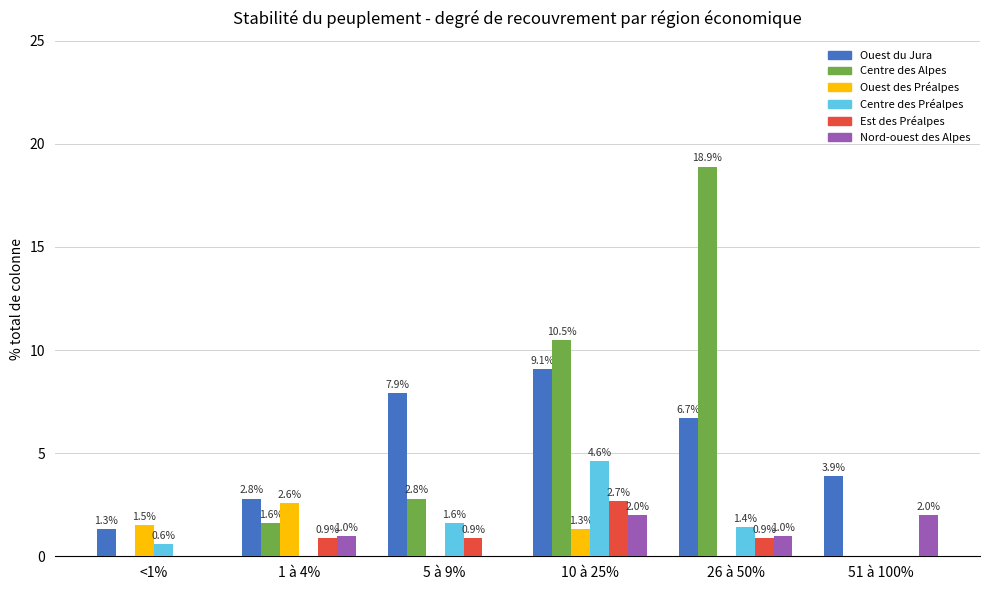

Reading left to right, what are all the values shown in this chart?

Ouest du Jura: <1%=1.3	1 à 4%=2.8	5 à 9%=7.9	10 à 25%=9.1	26 à 50%=6.7	51 à 100%=3.9
Centre des Alpes: <1%=0.0	1 à 4%=1.6	5 à 9%=2.8	10 à 25%=10.5	26 à 50%=18.9	51 à 100%=0.0
Ouest des Préalpes: <1%=1.5	1 à 4%=2.6	5 à 9%=0.0	10 à 25%=1.3	26 à 50%=0.0	51 à 100%=0.0
Centre des Préalpes: <1%=0.6	1 à 4%=0.0	5 à 9%=1.6	10 à 25%=4.6	26 à 50%=1.4	51 à 100%=0.0
Est des Préalpes: <1%=0.0	1 à 4%=0.9	5 à 9%=0.9	10 à 25%=2.7	26 à 50%=0.9	51 à 100%=0.0
Nord-ouest des Alpes: <1%=0.0	1 à 4%=1.0	5 à 9%=0.0	10 à 25%=2.0	26 à 50%=1.0	51 à 100%=2.0